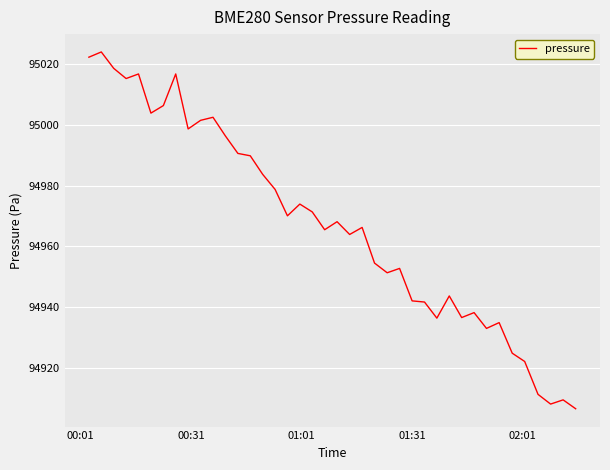

How many categories are shown in the chart?

40